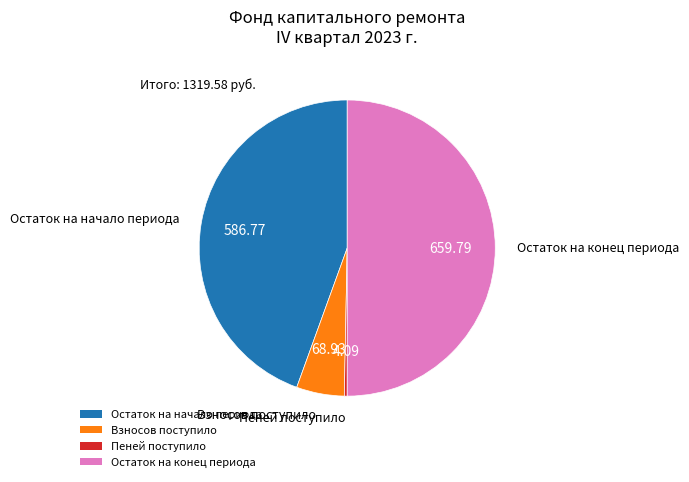

How many segments does this pie chart have?

4